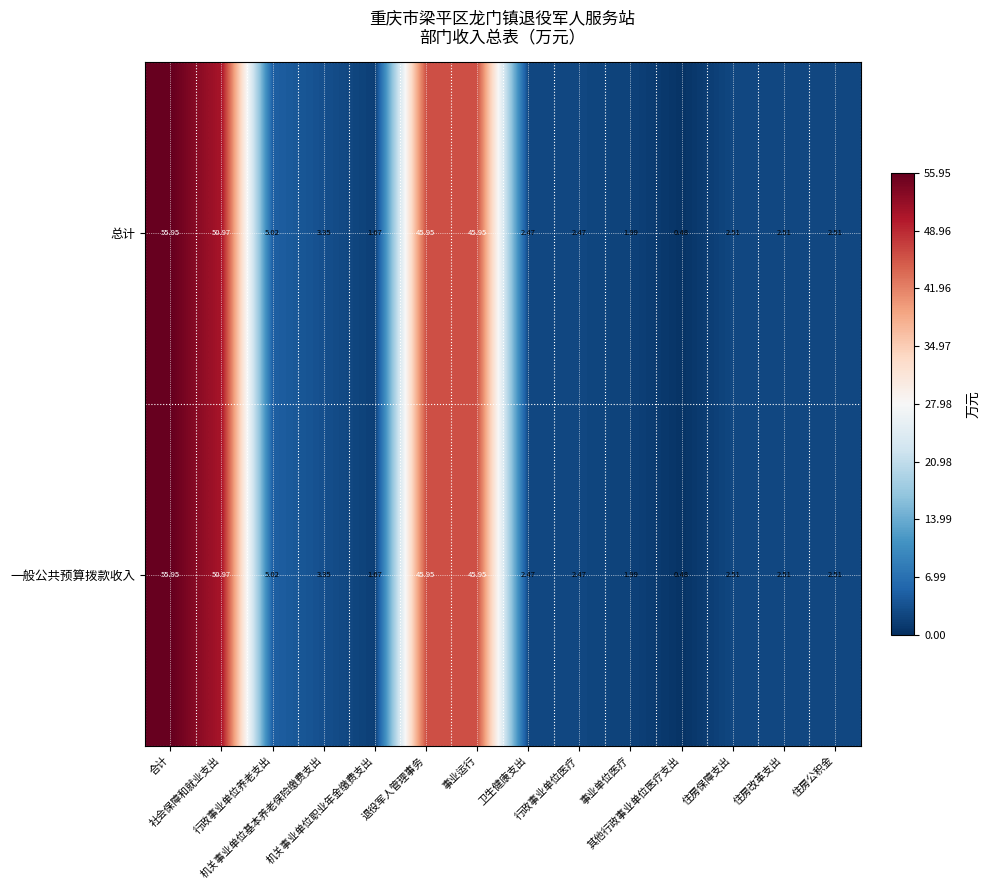

Between 机关事业单位基本养老保险缴费支出 and 住房改革支出, which series saw the biggest shift?

总计